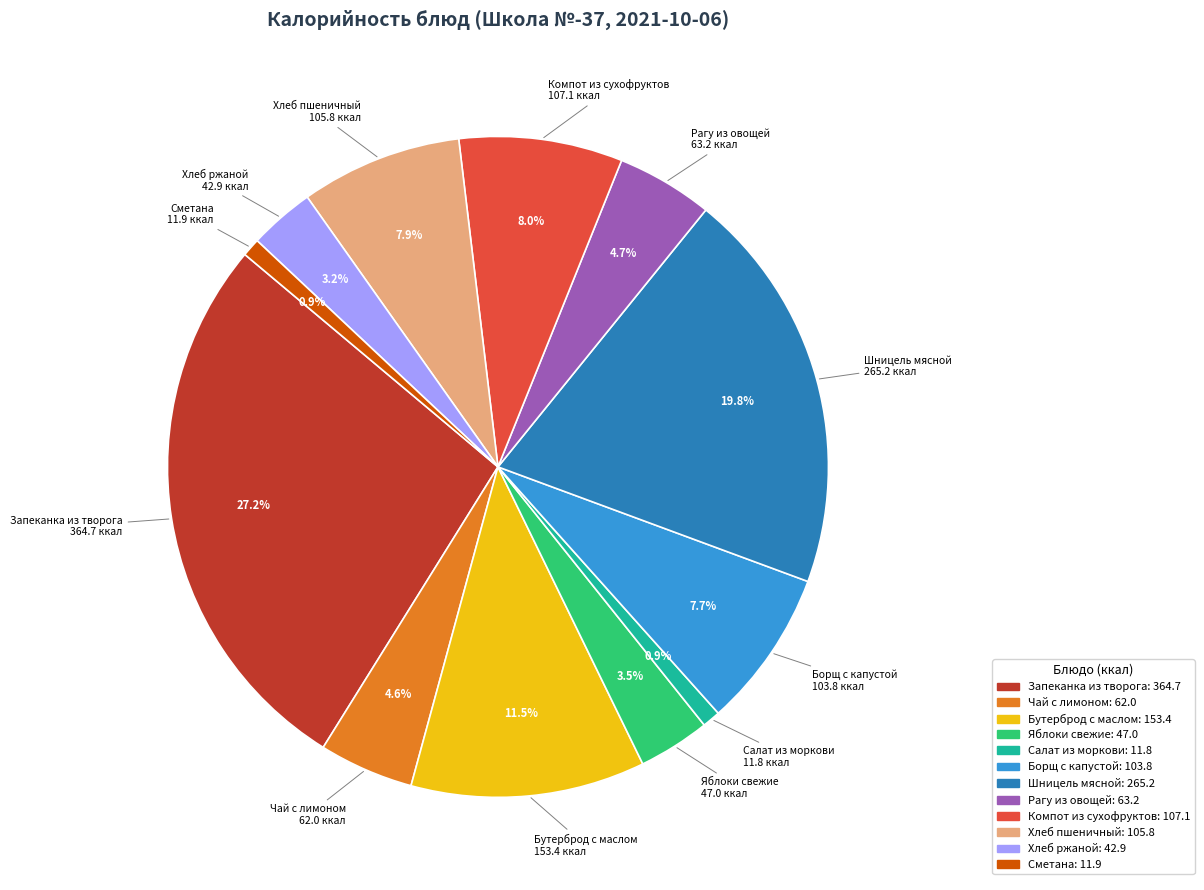

Combined, do Бутерброд с маслом and Хлеб пшеничный account for over 50%?

No